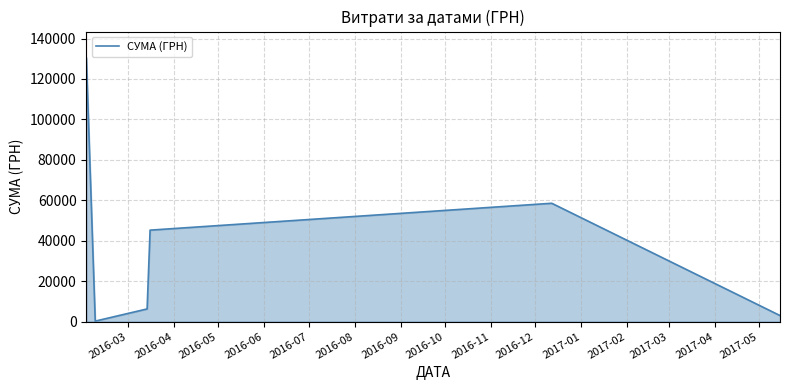

How many lines are shown in the chart?

1